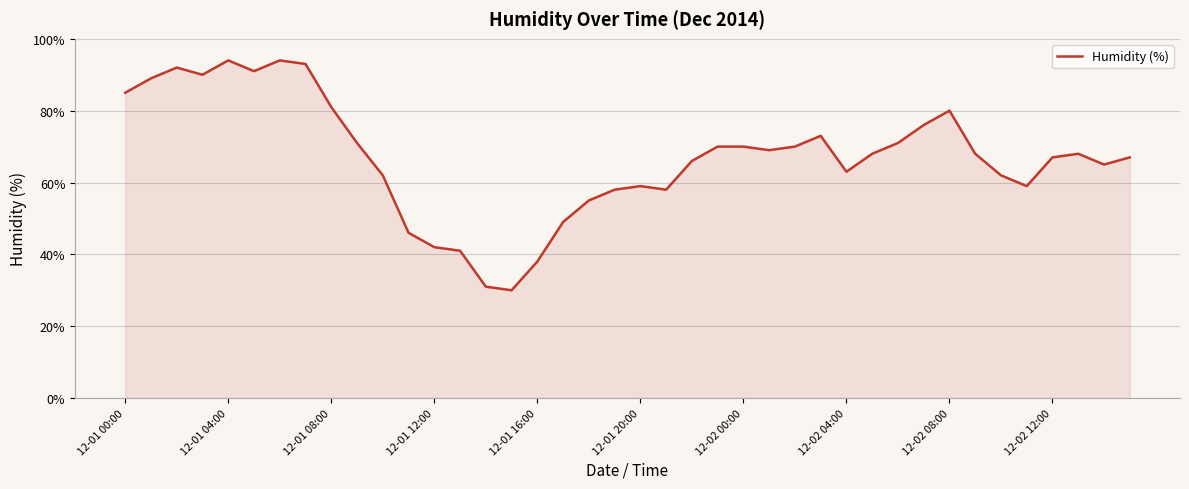

What is the minimum value shown in the chart?

30